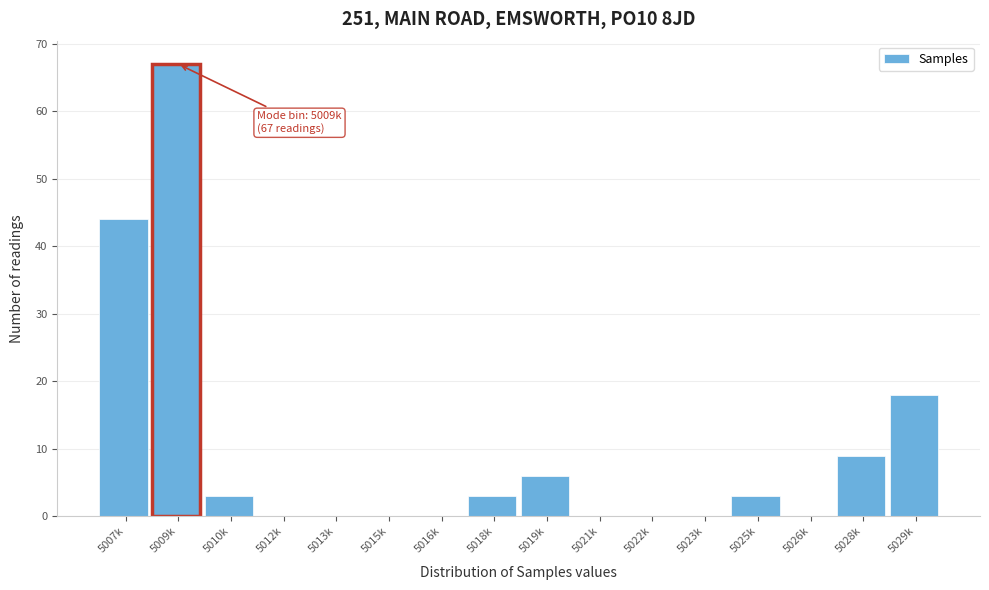

Reading left to right, extract all data points from this chart.

5007k=44	5009k=67	5010k=3	5012k=0	5013k=0	5015k=0	5016k=0	5018k=3	5019k=6	5021k=0	5022k=0	5023k=0	5025k=3	5026k=0	5028k=9	5029k=18